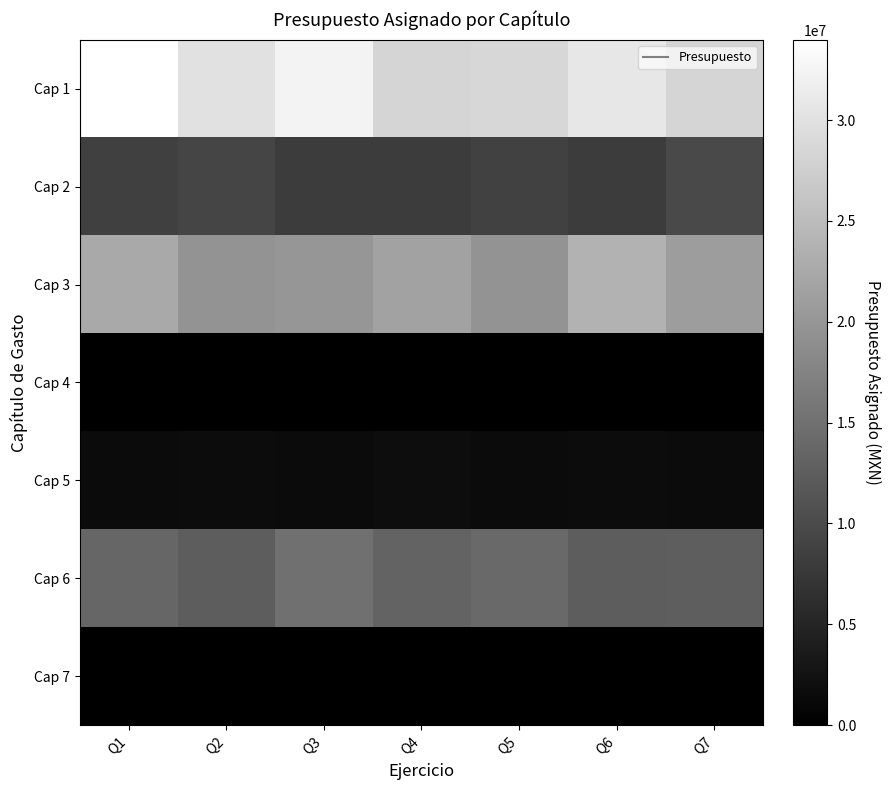

Which has a higher value, Q7 or Q5?

Q5